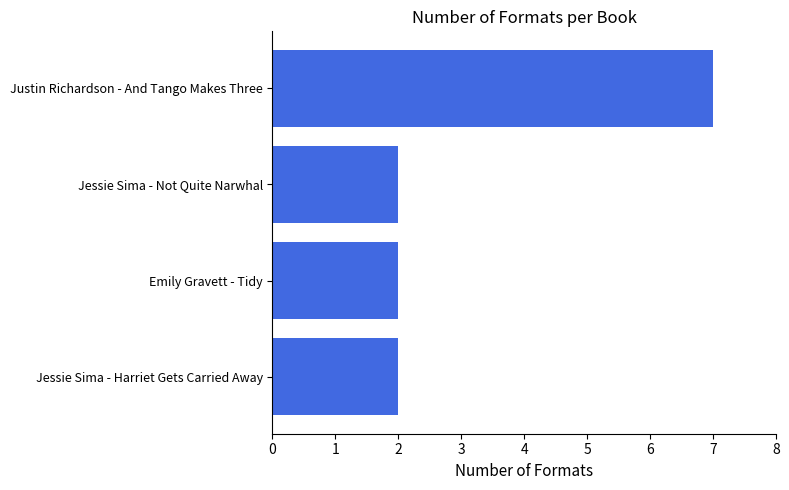

What is the sum of the values at Justin Richardson - And Tango Makes Three and Emily Gravett - Tidy?

9